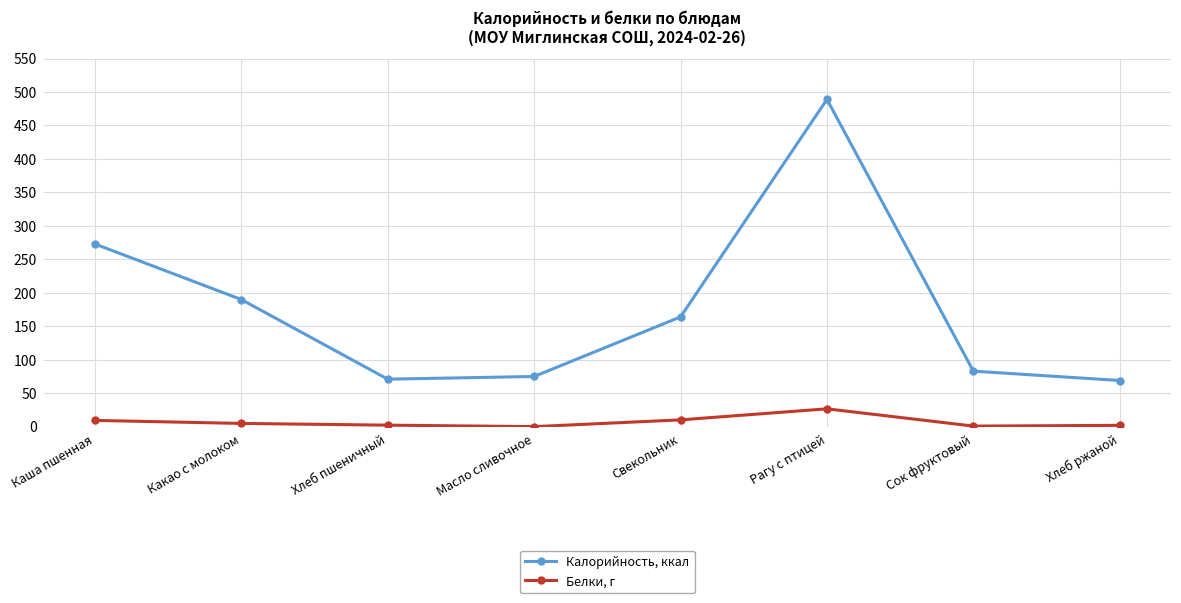

List the series in order of their overall mean, highest first.

Калорийность, ккал, Белки, г